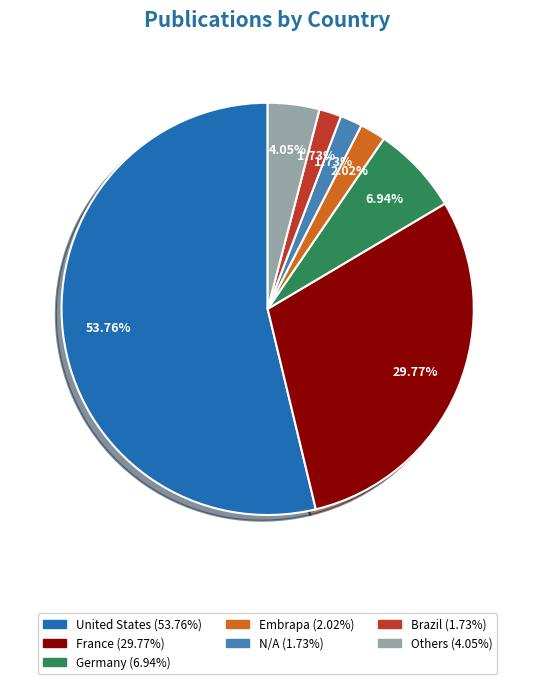

Is there a majority slice in this chart?

Yes